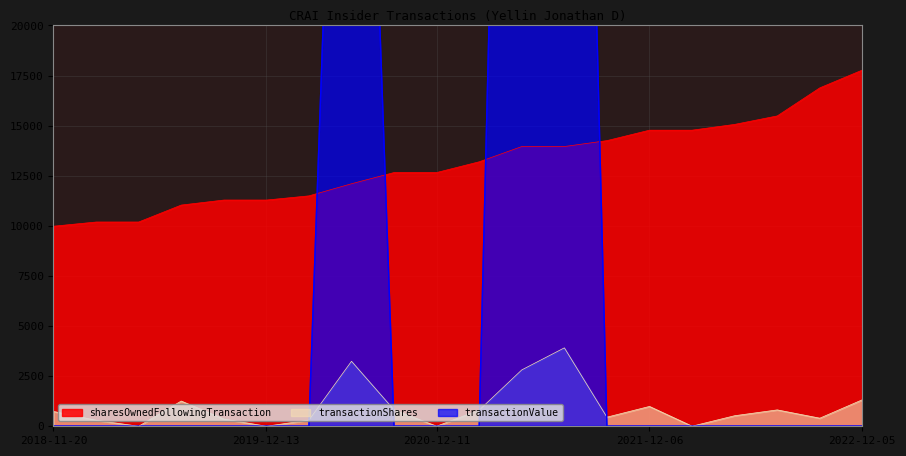

Which series has the widest spread of values?

transactionValue